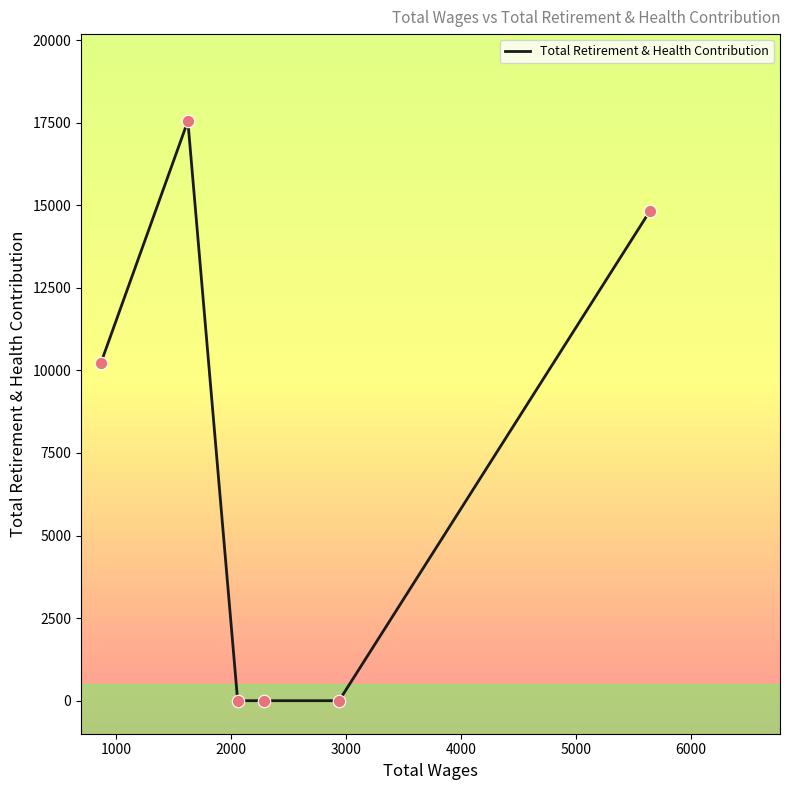

What is the sum of all values?

42626